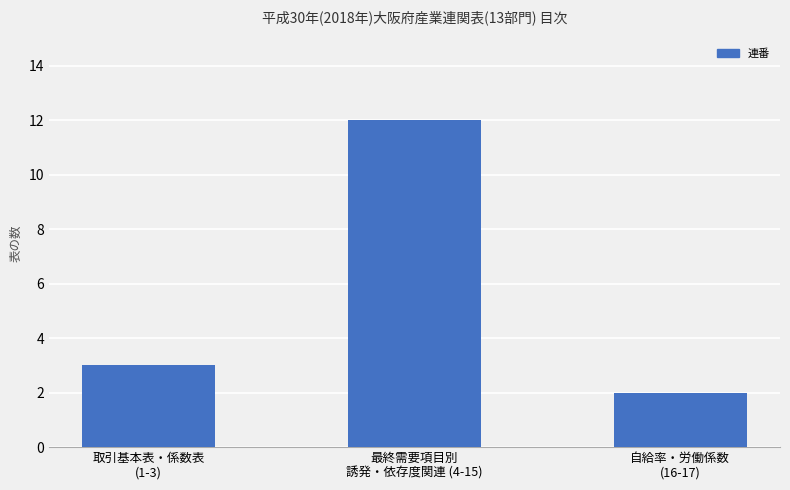

How many data points are less than 3?

1